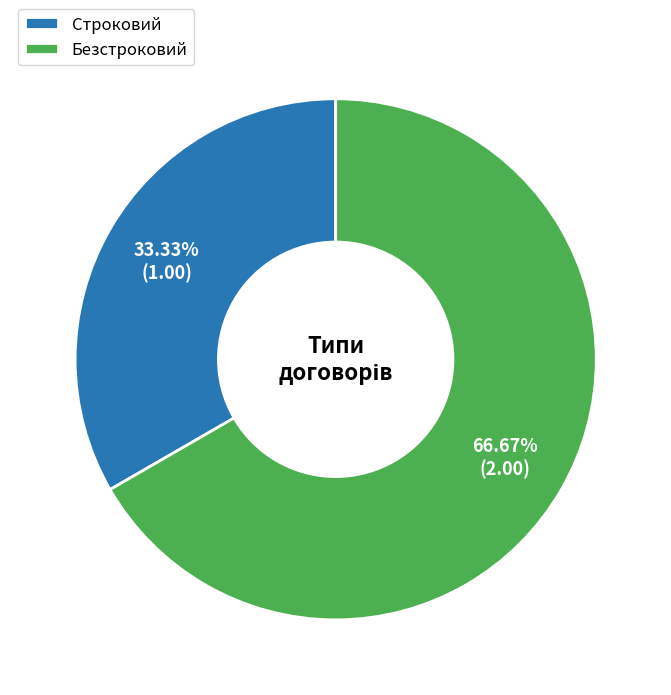

What is the ratio of the value at Безстроковий to the value at Строковий?

2.0